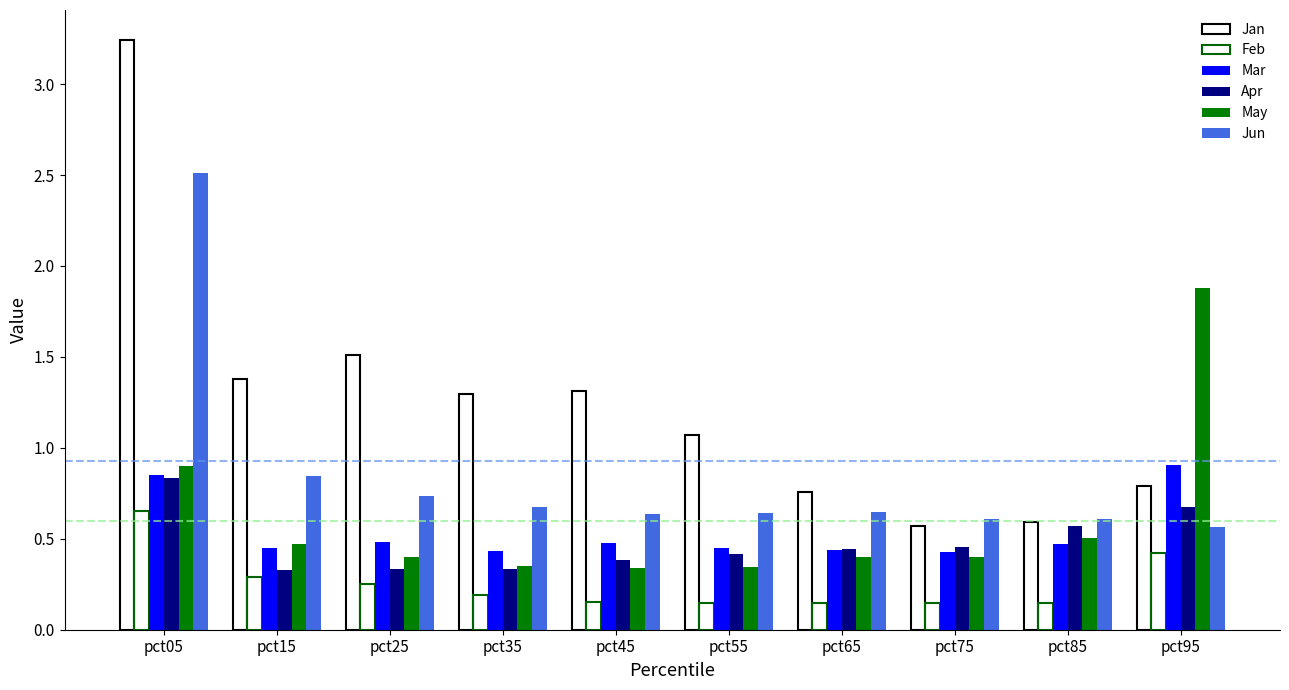

What is the sum of the Apr values at pct15 and pct45?

0.7